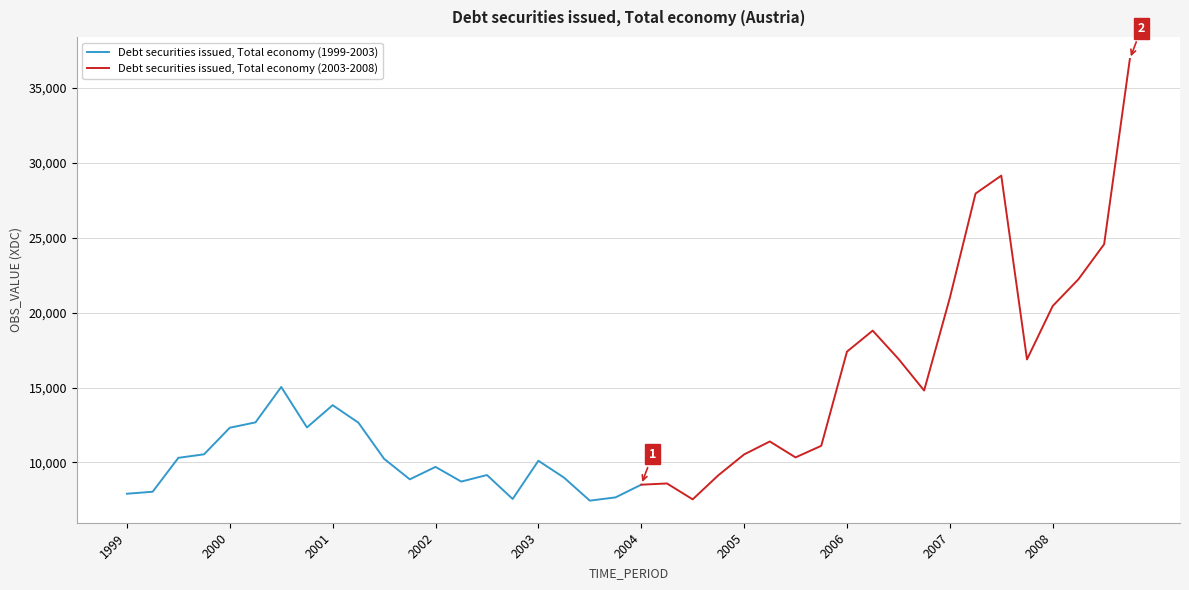

List the labels in order of value, largest first.

2008-Q4, 2007-Q3, 2007-Q2, 2008-Q3, 2008-Q2, 2007-Q1, 2008-Q1, 2006-Q2, 2006-Q1, 2006-Q3, 2007-Q4, 2000-Q3, 2006-Q4, 2001-Q1, 2000-Q2, 2001-Q2, 2000-Q4, 2000-Q1, 2005-Q2, 2005-Q4, 1999-Q4, 2005-Q1, 2005-Q3, 1999-Q3, 2001-Q3, 2003-Q1, 2002-Q1, 2002-Q3, 2004-Q4, 2003-Q2, 2001-Q4, 2002-Q2, 2004-Q2, 2004-Q1, 1999-Q2, 1999-Q1, 2003-Q4, 2002-Q4, 2004-Q3, 2003-Q3